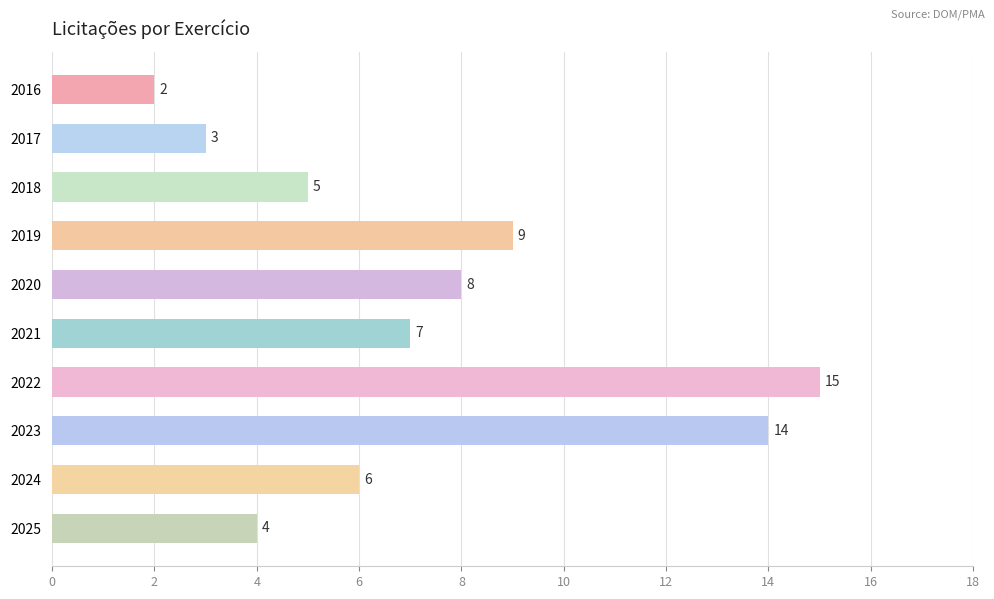

What is the minimum value shown in the chart?

2